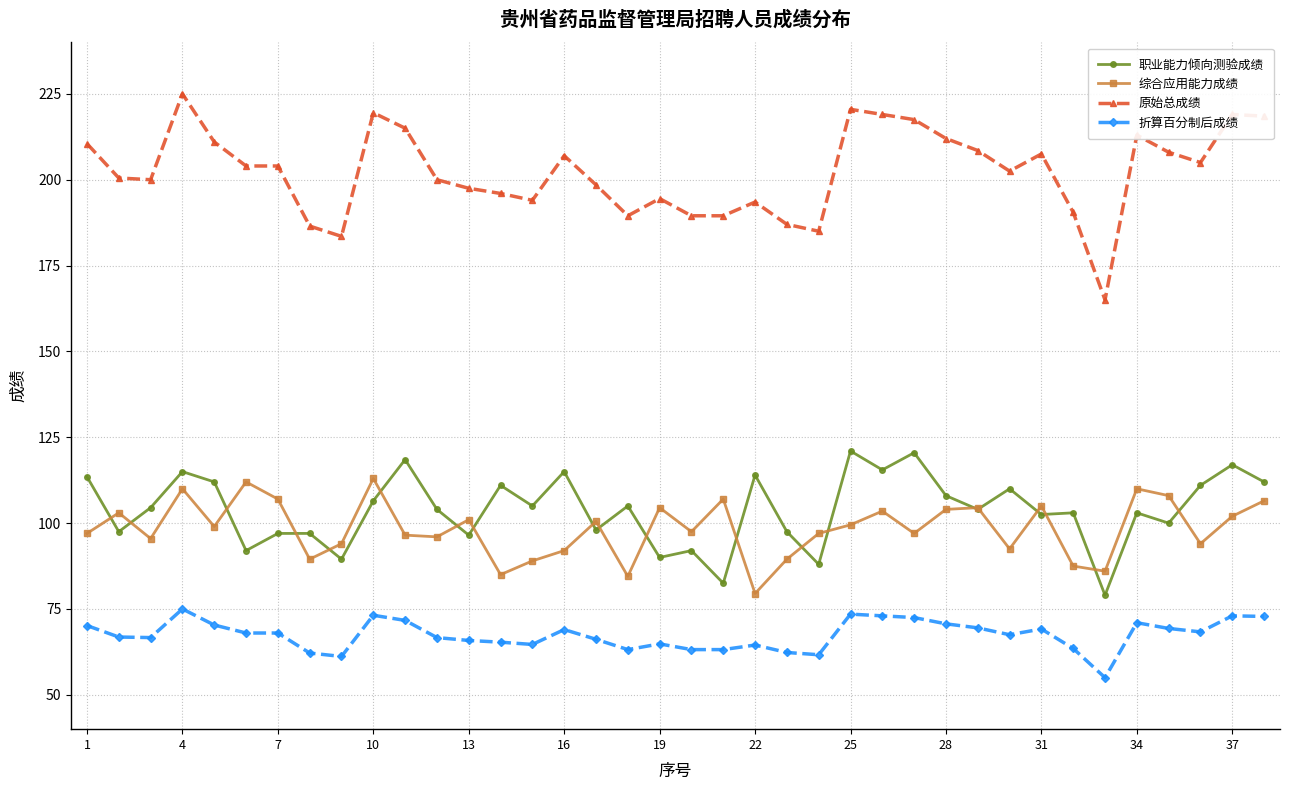

At how many categories does at least one series exceed 125?

38